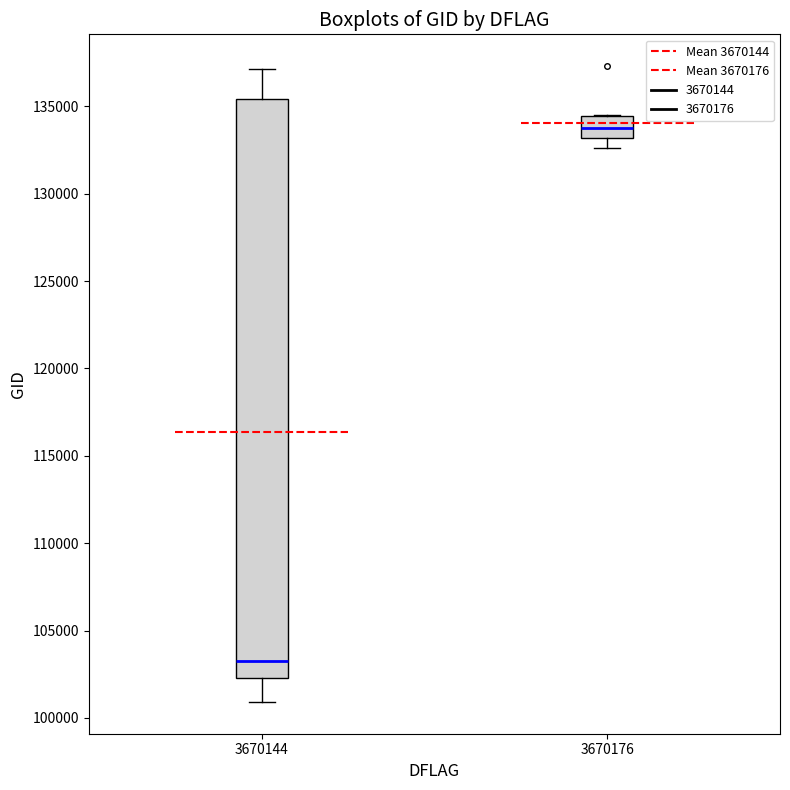

Which box's median line is the highest?

3670176